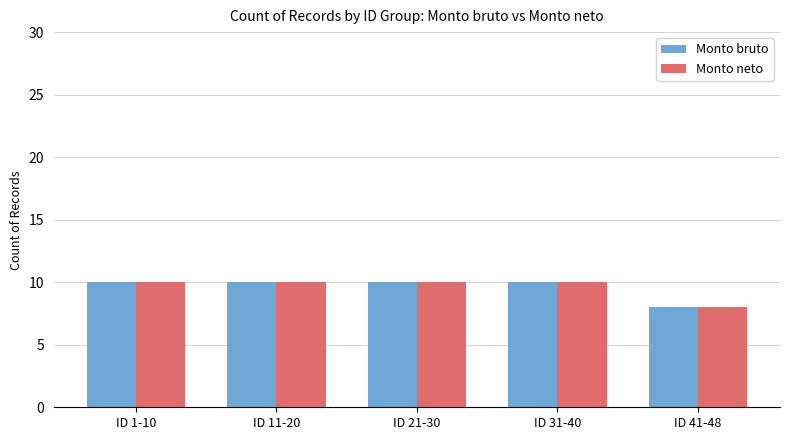

How many values in the Monto neto series are below 10?

1